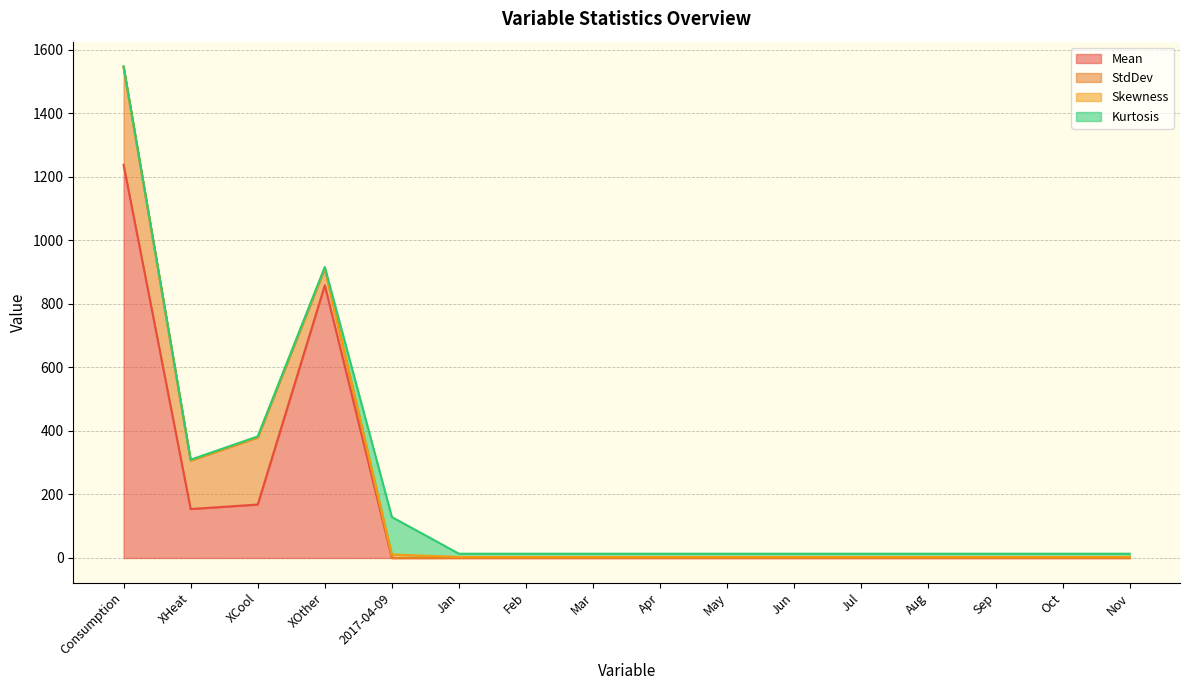

True or false: Kurtosis and StdDev intersect in this chart.

True